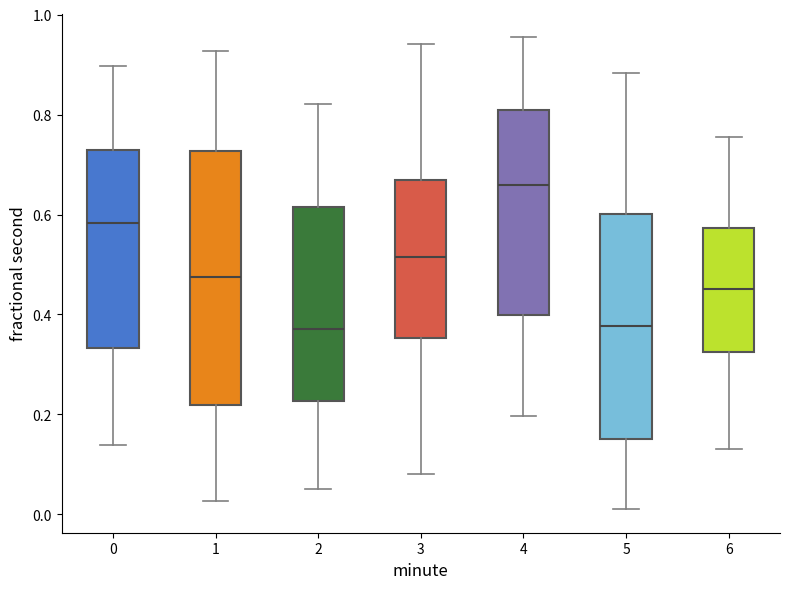

Reading left to right, read every box against the y-axis: the position of its median line, the range the box covers, and the ends of its whiskers. The values are not printed on the chart, so give them approximately, as read against the axis.

0: median 0.58, box 0.34 to 0.72, whiskers 0.14 to 0.90
1: median 0.48, box 0.22 to 0.72, whiskers 0.02 to 0.92
2: median 0.38, box 0.22 to 0.62, whiskers 0.06 to 0.82
3: median 0.52, box 0.36 to 0.66, whiskers 0.08 to 0.94
4: median 0.66, box 0.40 to 0.80, whiskers 0.20 to 0.96
5: median 0.38, box 0.16 to 0.60, whiskers 0.02 to 0.88
6: median 0.46, box 0.32 to 0.58, whiskers 0.14 to 0.76